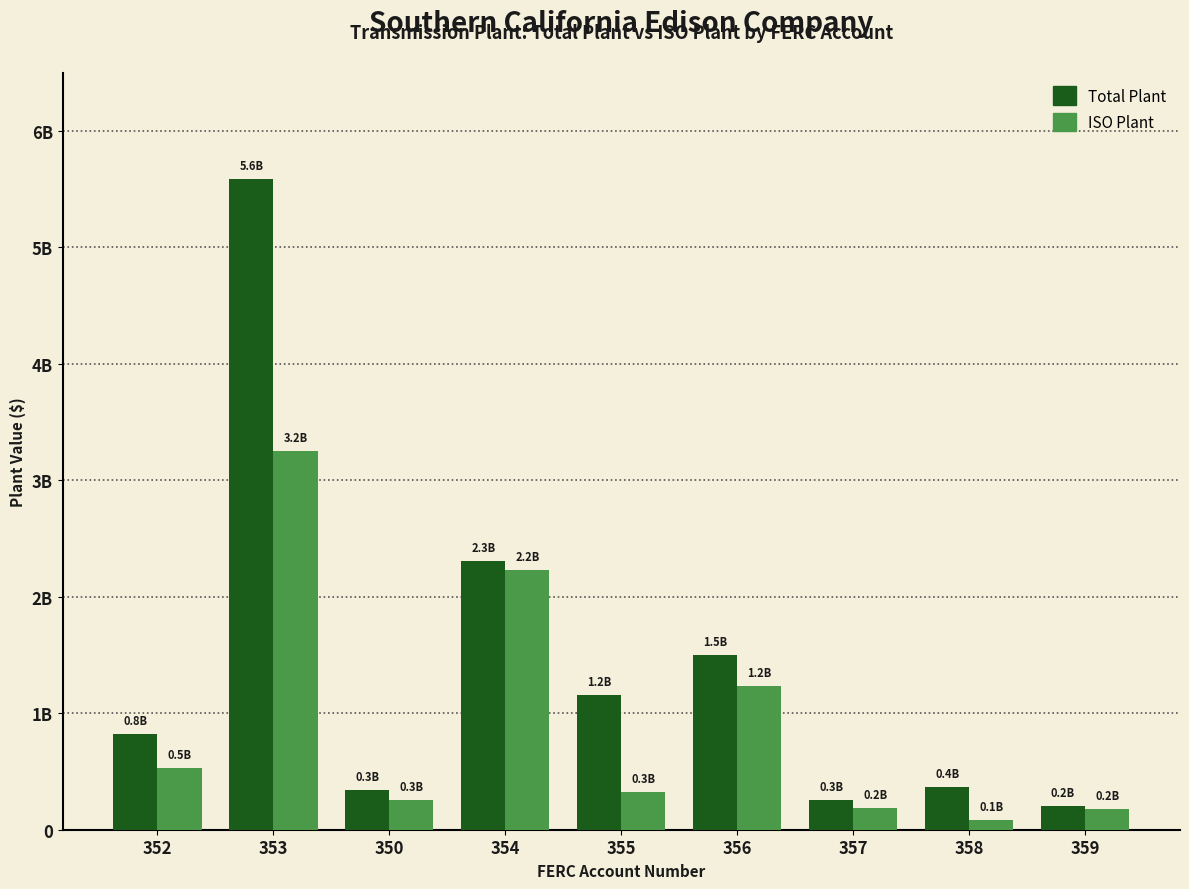

What is the difference between the maximum and second lowest values in the ISO Plant series?

3067148362.5